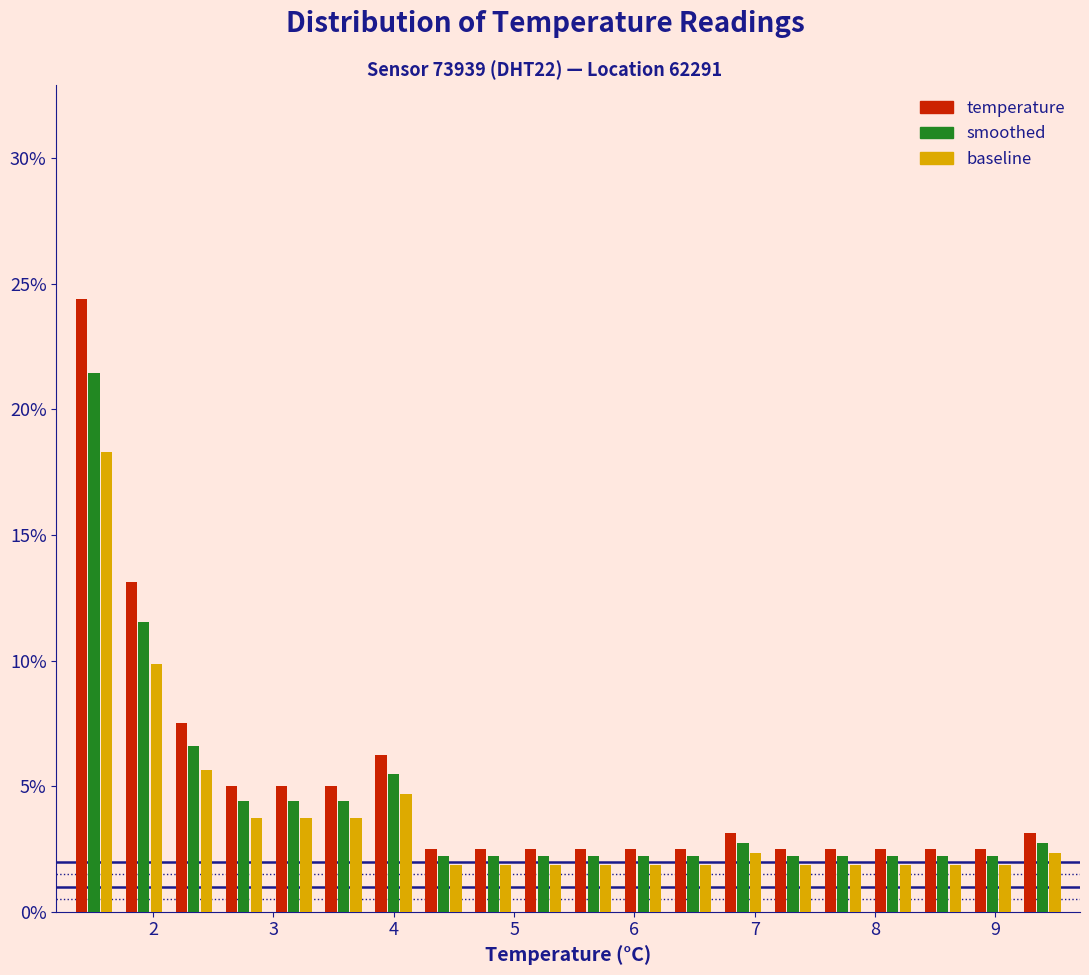

In the temperature series, which range on the x-axis has the tallest bar?

1.3 to 1.7